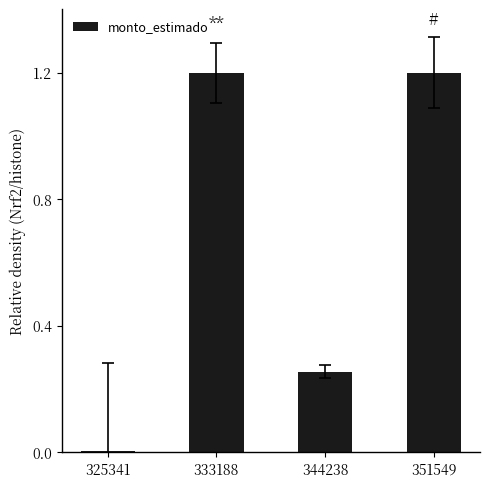

Which has a higher value, 344238 or 333188?

333188